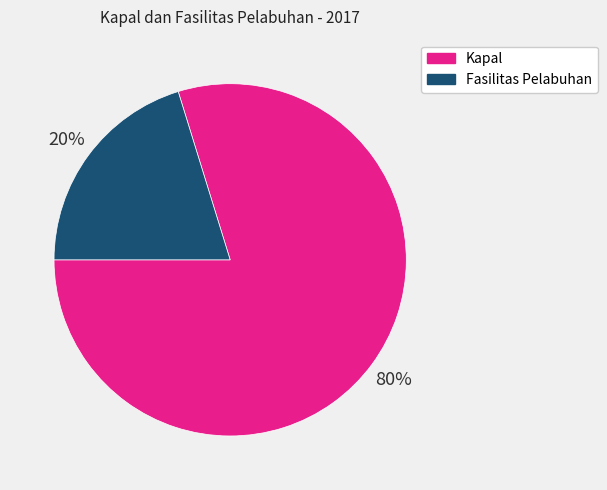

Count the number of slices in the pie.

2